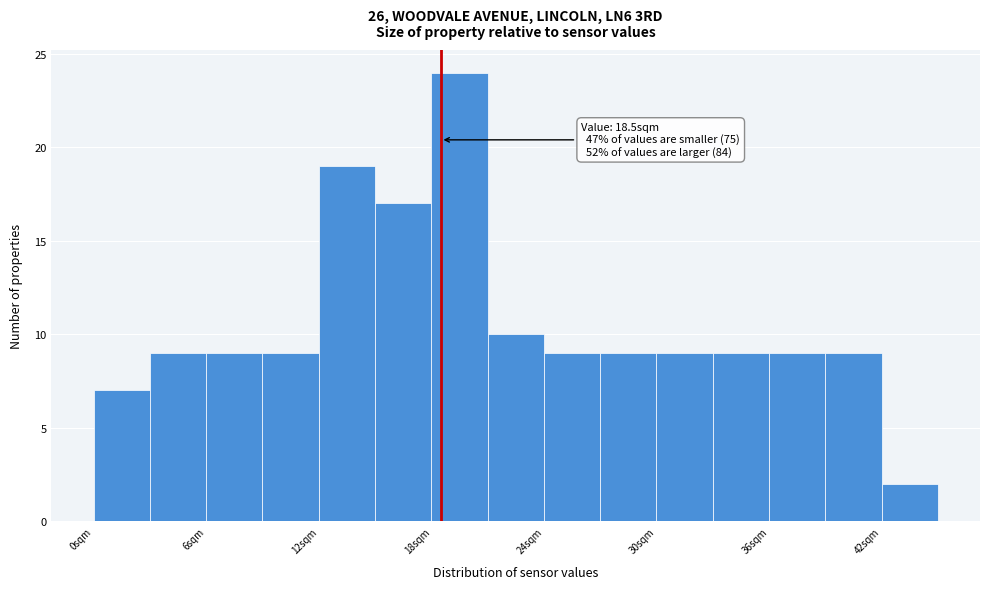

Read against the x-axis, roughly where is the centre of the tallest bar?

20